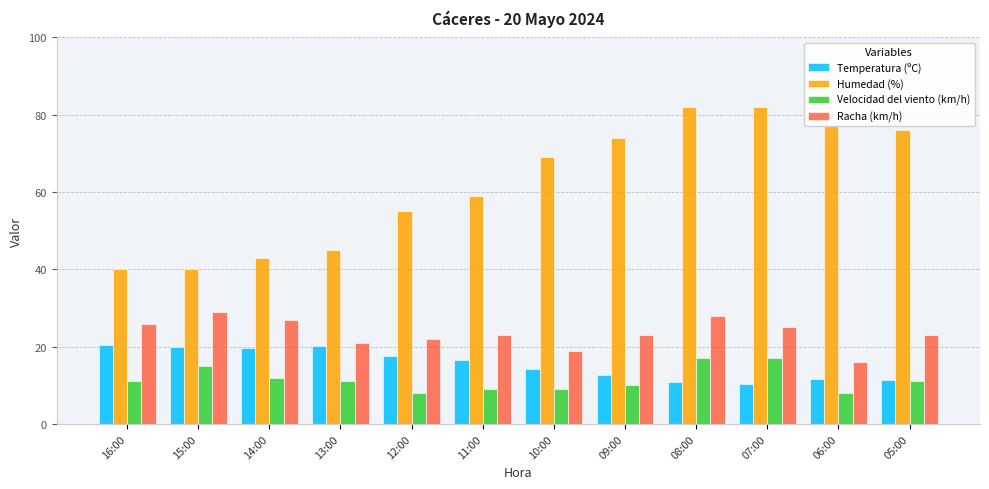

Where is Humedad (%) nearest to the value 61?

11:00